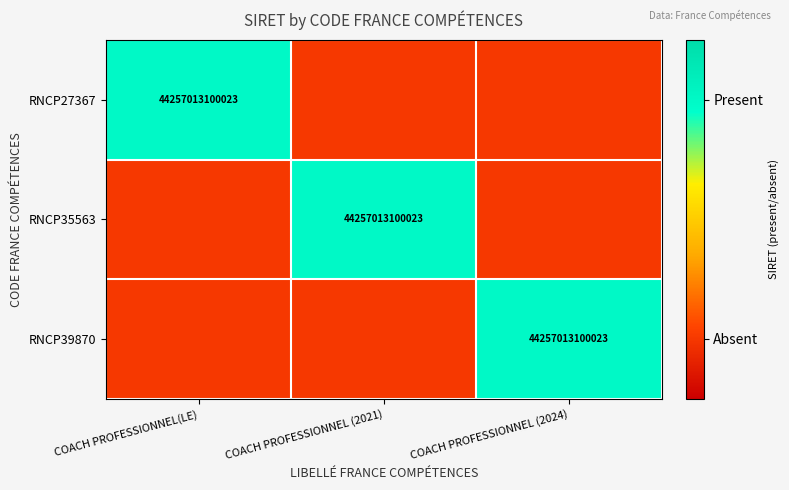

Rank the categories by RNCP39870 value from highest to lowest.

COACH PROFESSIONNEL (2024), COACH PROFESSIONNEL(LE), COACH PROFESSIONNEL (2021)